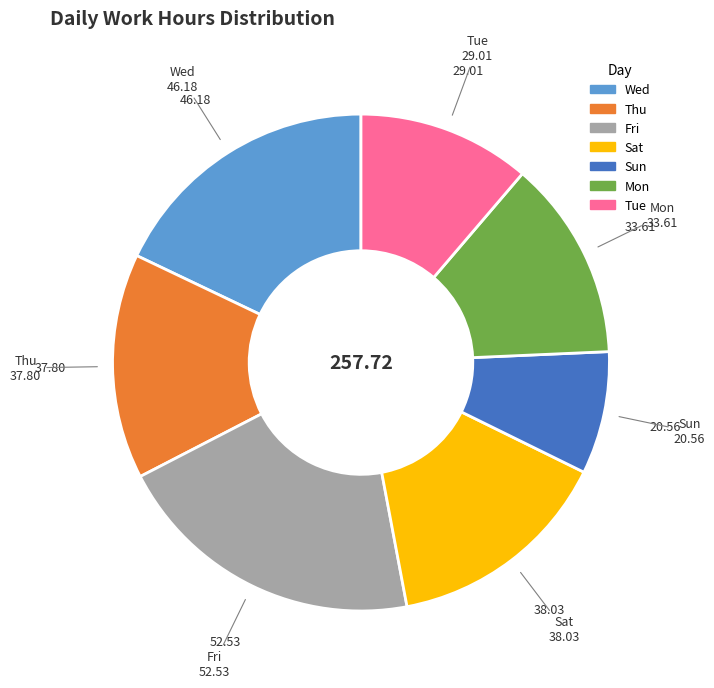

Is there any slice that represents more than half of the pie?

No